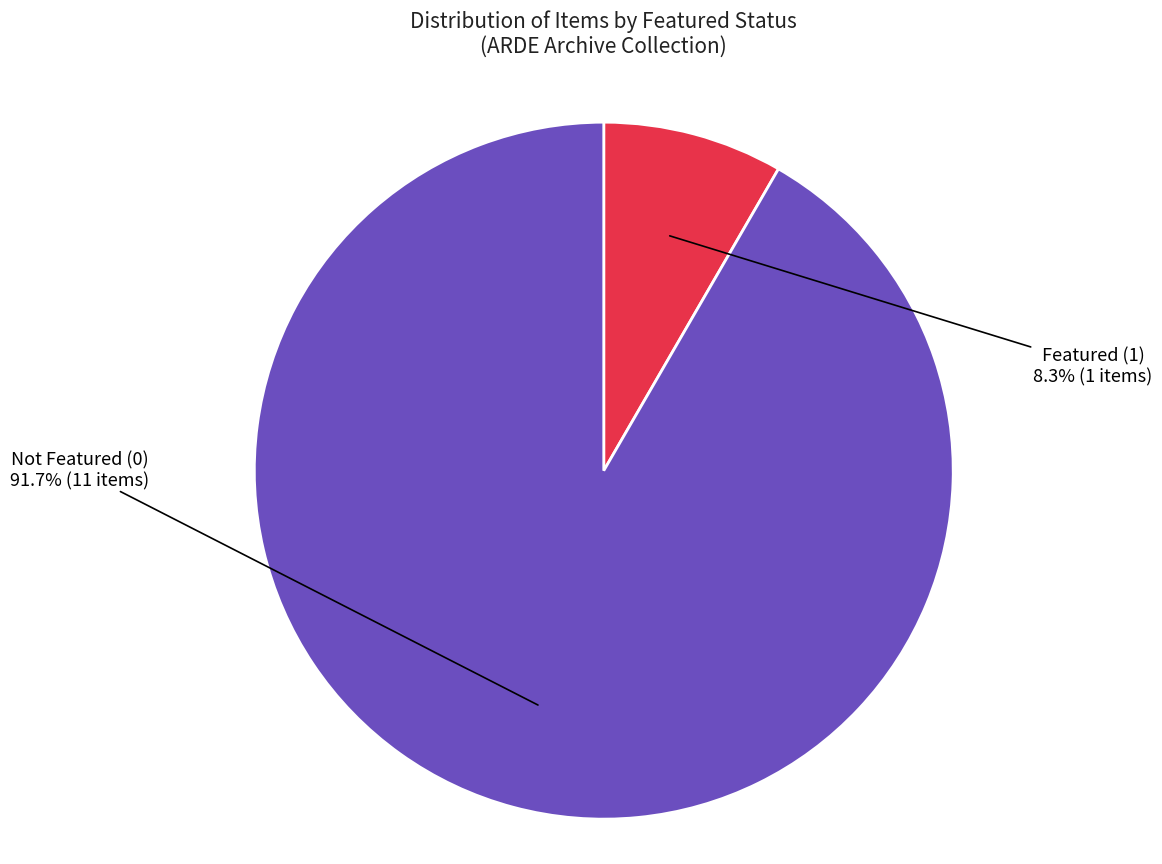

Rank the categories by value from lowest to highest.

Featured (1), Not Featured (0)